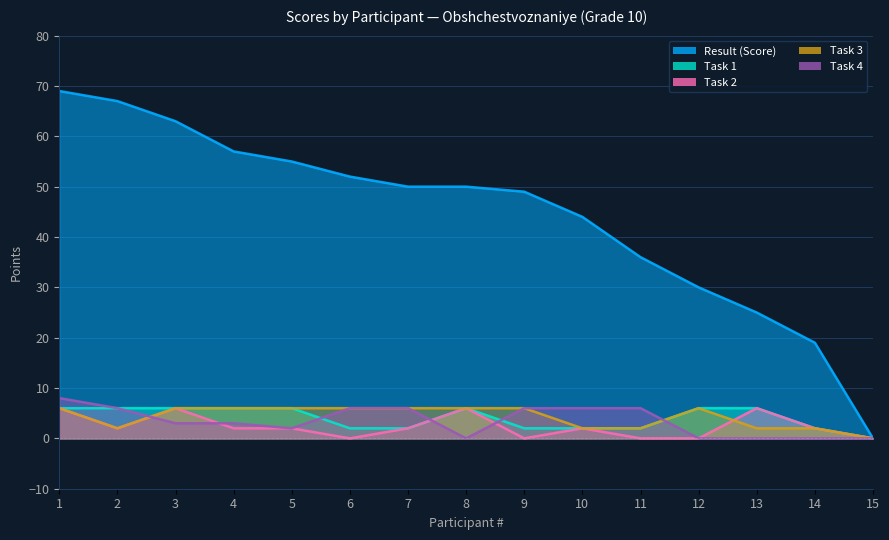

At 7, list the series in order from smallest to largest.

Task 1, Task 2, Task 3, Task 4, Result (Score)